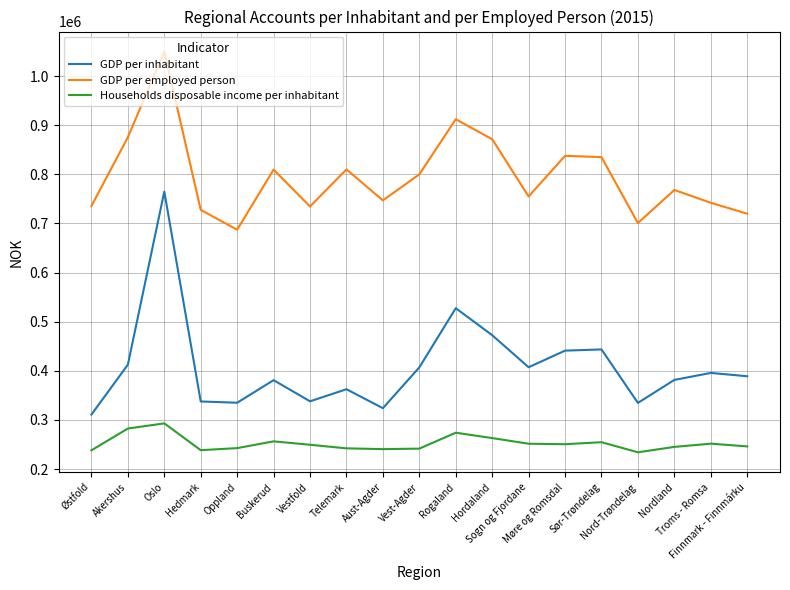

At which category is the sum across all series the highest?

Oslo